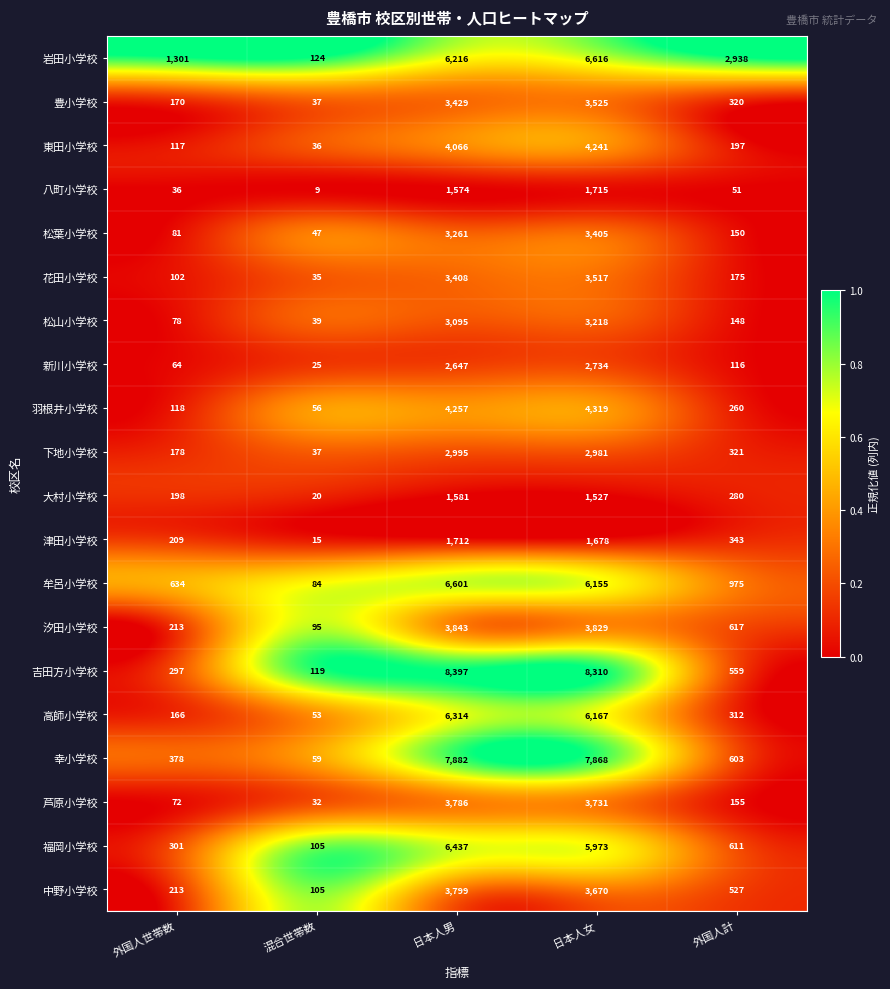

Which label corresponds to the largest value in the chart?

日本人男